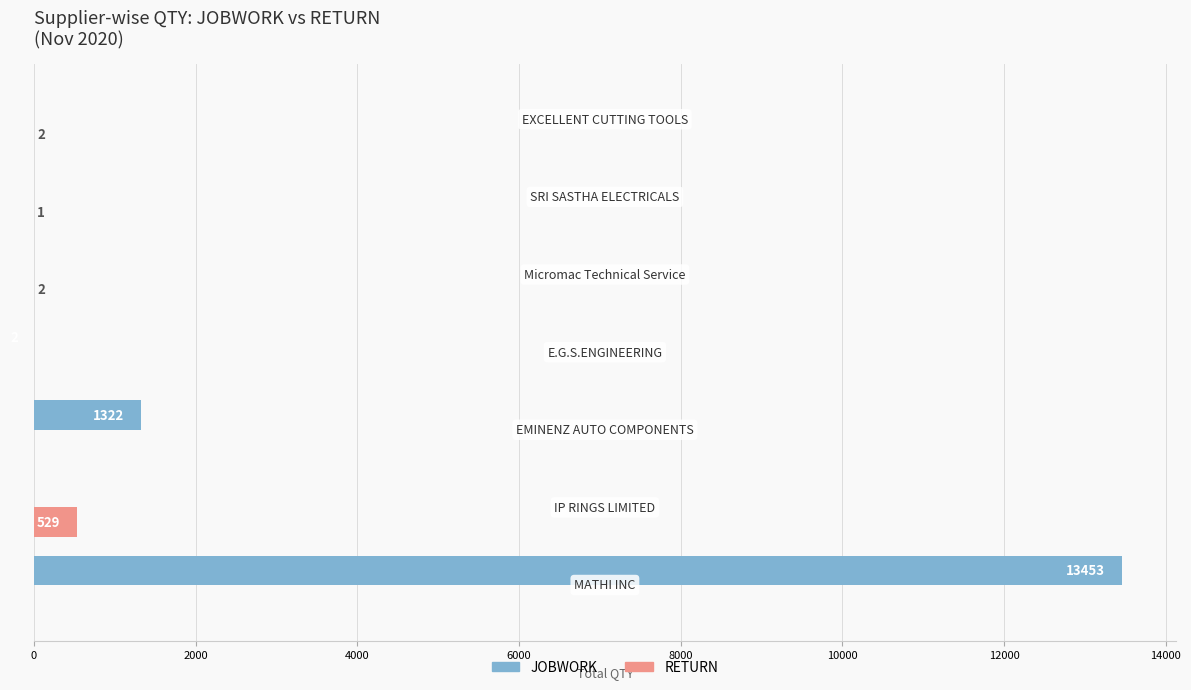

What is the highest value of the RETURN series?

529